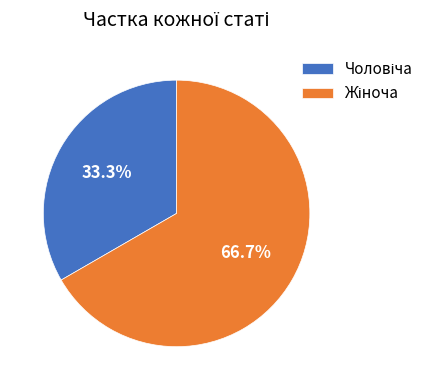

Is there any slice that represents more than half of the pie?

Yes